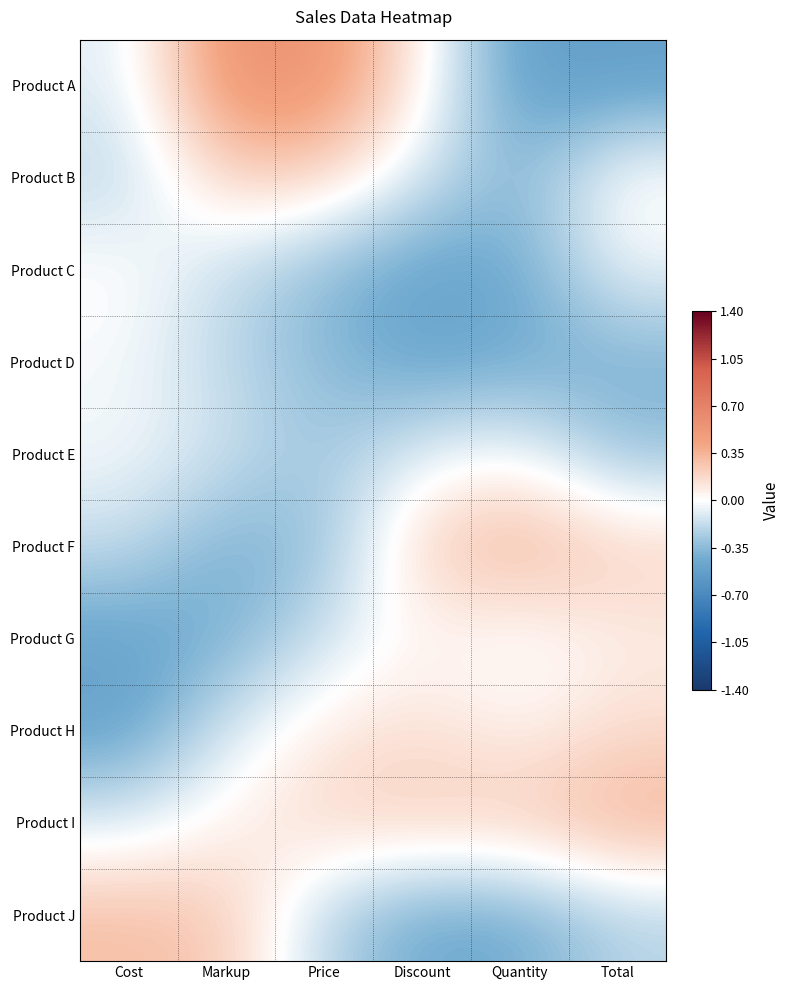

Reading right to left, what are all the values shown in this chart?

Product A: Total=-0.5	Quantity=-0.5	Discount=0.1	Price=0.6	Markup=0.6	Cost=-0.1
Product B: Total=0.0	Quantity=-0.4	Discount=-0.1	Price=0.2	Markup=0.2	Cost=-0.2
Product C: Total=-0.0	Quantity=-0.4	Discount=-0.5	Price=-0.3	Markup=-0.2	Cost=0.0
Product D: Total=-0.4	Quantity=-0.4	Discount=-0.5	Price=-0.4	Markup=-0.2	Cost=-0.0
Product E: Total=-0.3	Quantity=-0.0	Discount=-0.1	Price=-0.3	Markup=-0.1	Cost=-0.0
Product F: Total=0.2	Quantity=0.4	Discount=0.2	Price=-0.3	Markup=-0.4	Cost=-0.2
Product G: Total=0.1	Quantity=-0.0	Discount=0.0	Price=-0.1	Markup=-0.4	Cost=-0.5
Product H: Total=0.2	Quantity=0.0	Discount=0.2	Price=0.1	Markup=-0.1	Cost=-0.5
Product I: Total=0.4	Quantity=0.3	Discount=0.2	Price=0.2	Markup=0.1	Cost=-0.1
Product J: Total=-0.2	Quantity=-0.4	Discount=-0.5	Price=-0.2	Markup=0.3	Cost=0.3